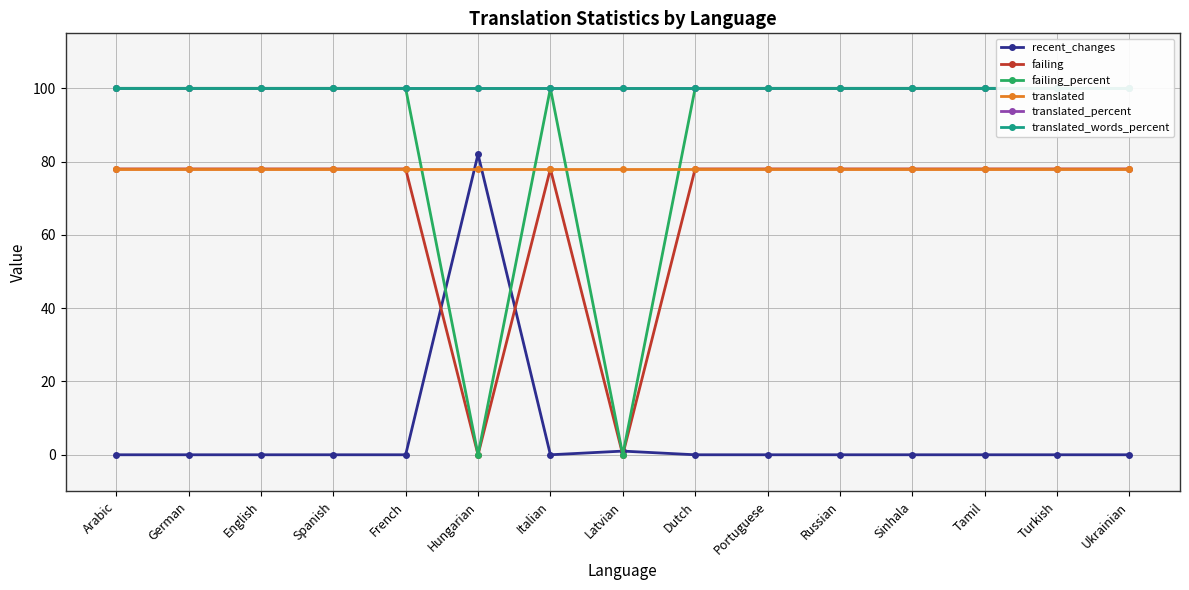

What position from the right is Russian?

5